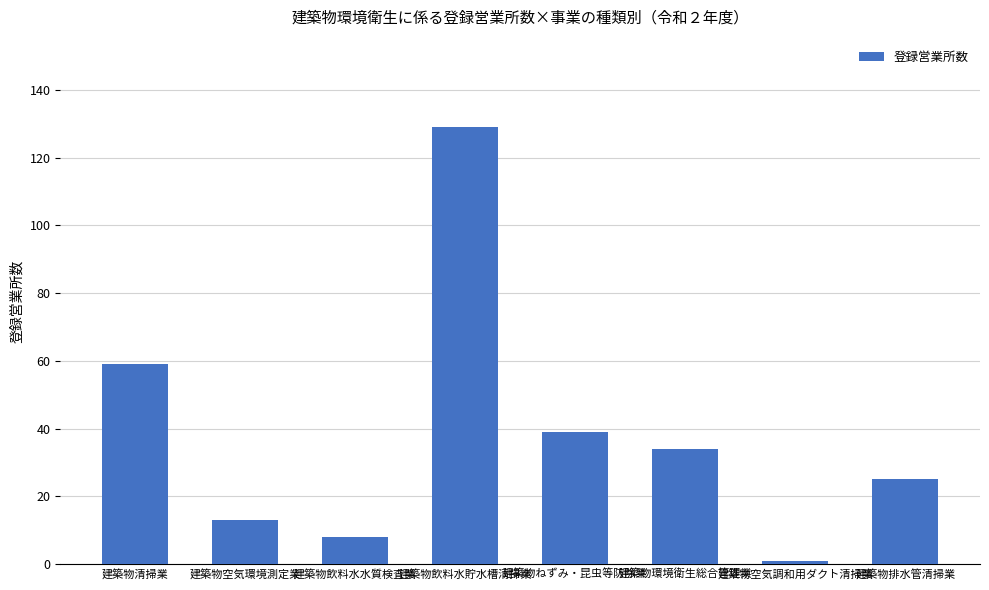

What is the difference between the second highest and minimum values?

58